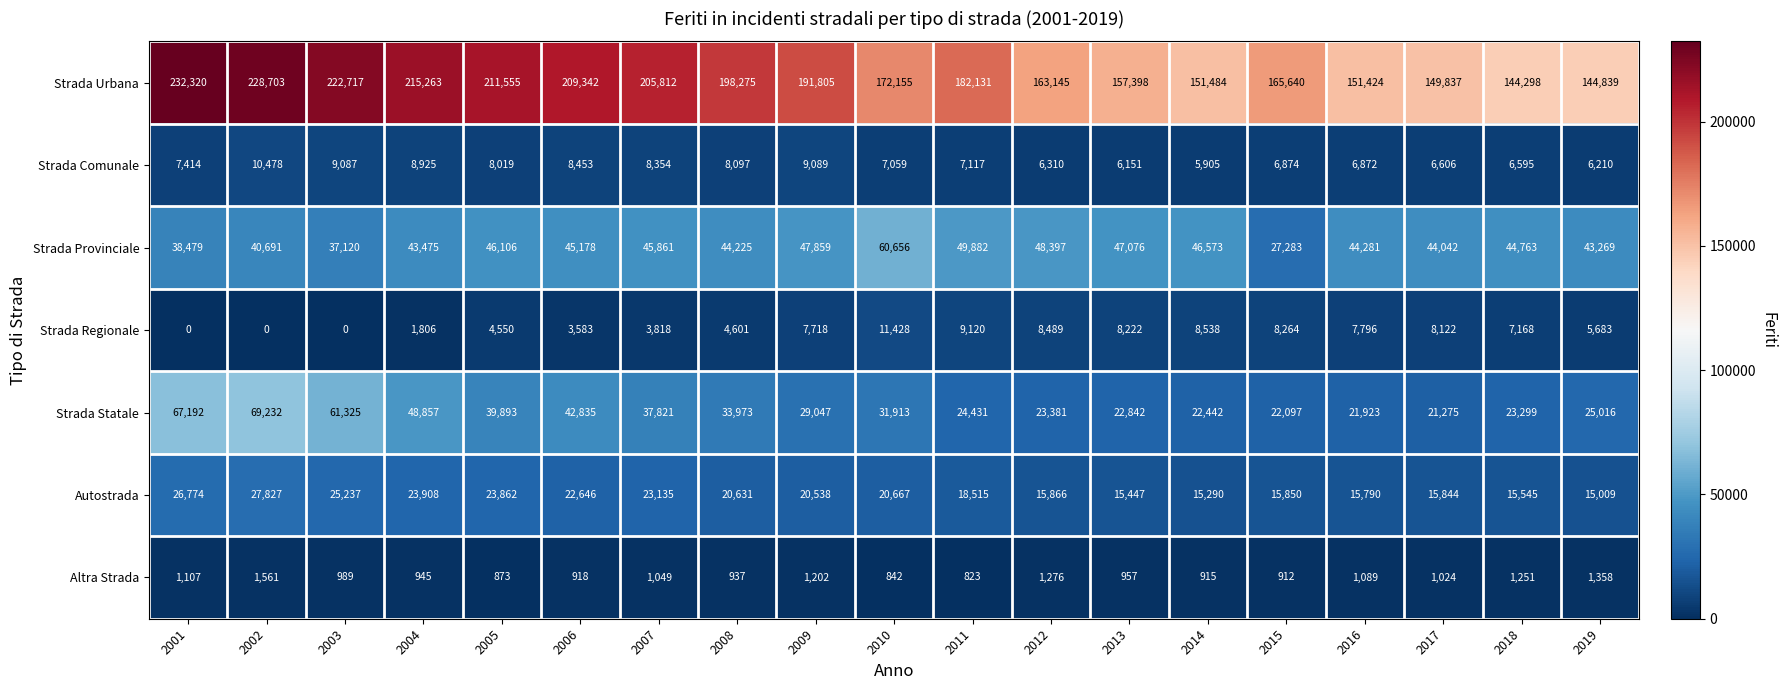

List the series in order of their peak value, highest first.

Strada Urbana, Strada Statale, Strada Provinciale, Autostrada, Strada Regionale, Strada Comunale, Altra Strada